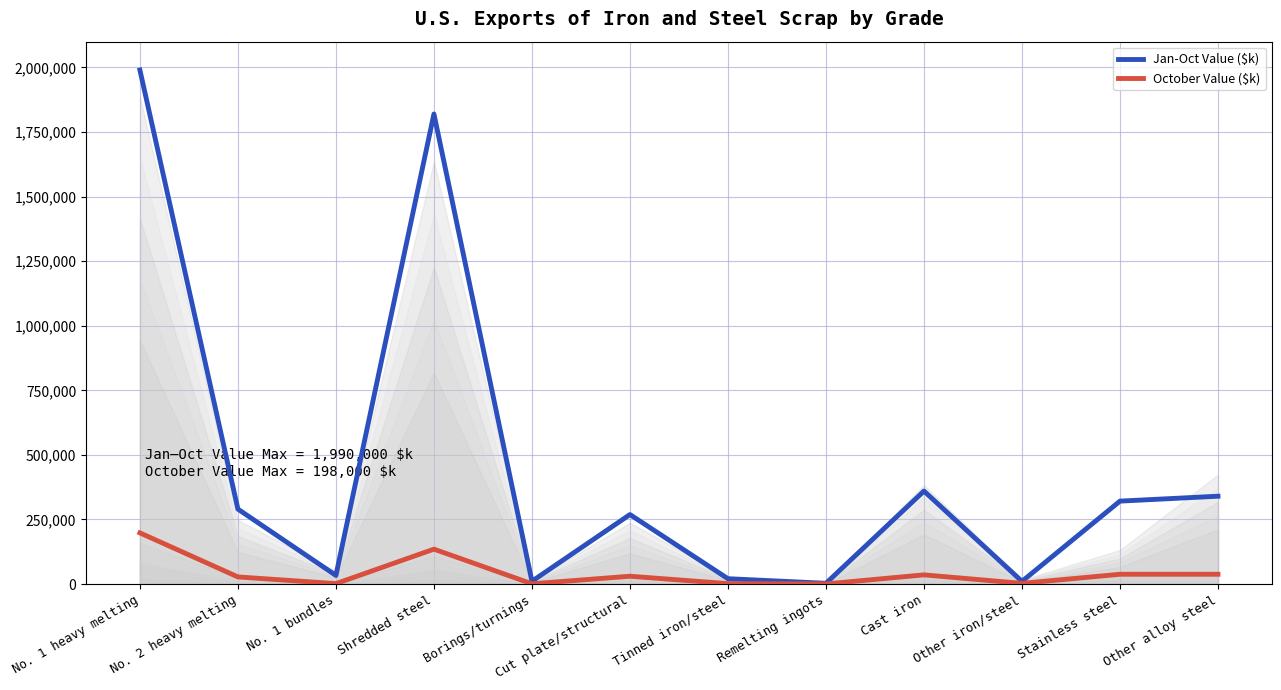

How many data points in Jan-Oct Value ($k) are less than 290000?

6